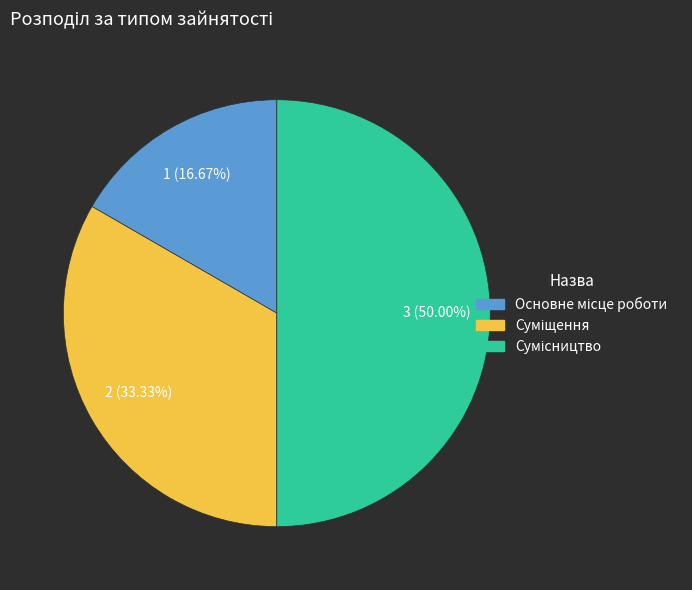

To the nearest percent, what percentage of the pie is Суміщення?

33%